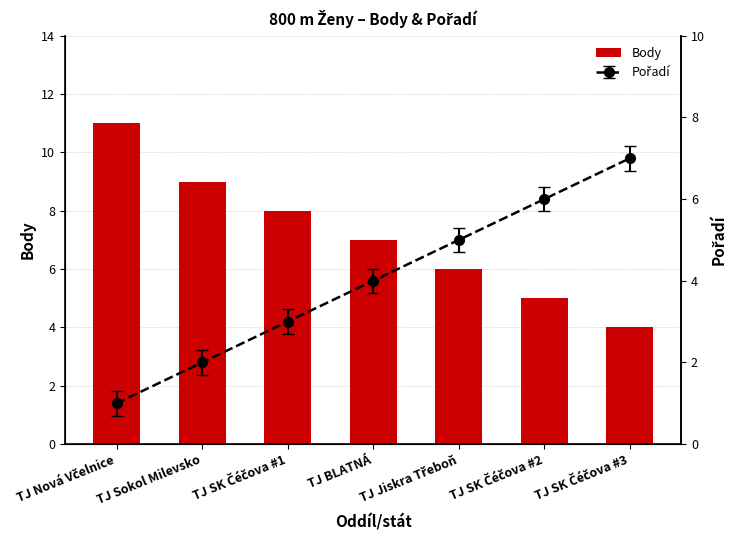

What is the ratio of the value at TJ BLATNÁ to the value at TJ Sokol Milevsko?

0.8